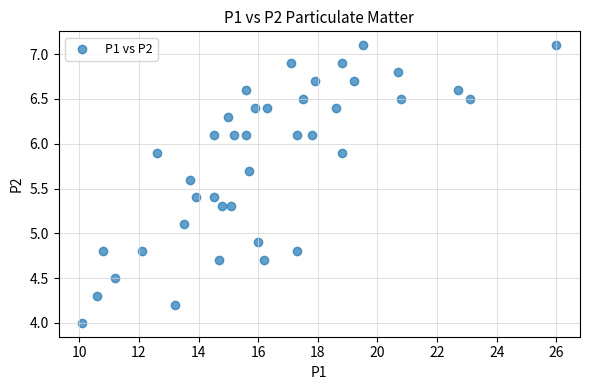

What is the range of X values (max minus min)?

15.9